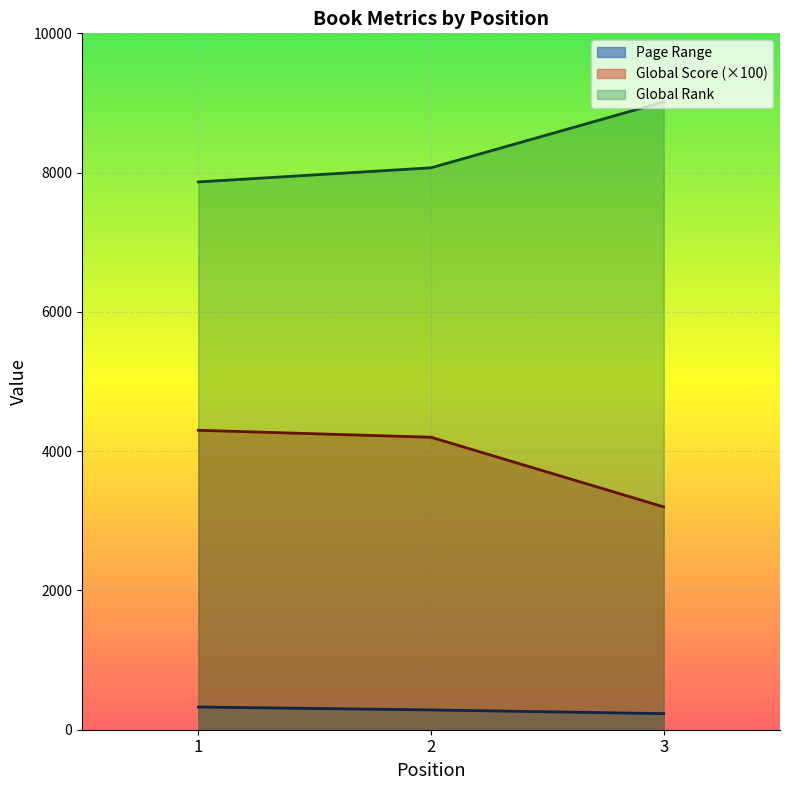

What is the value of the Global Score point at the 3rd from the left?

3200